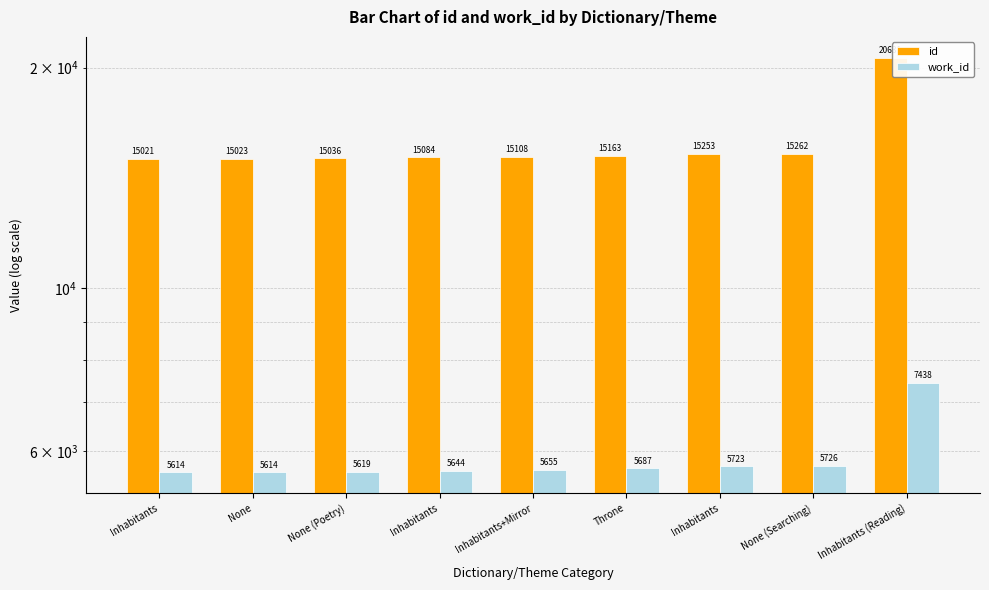

What is the value of the work_id bar at the 7th from the left?

5614